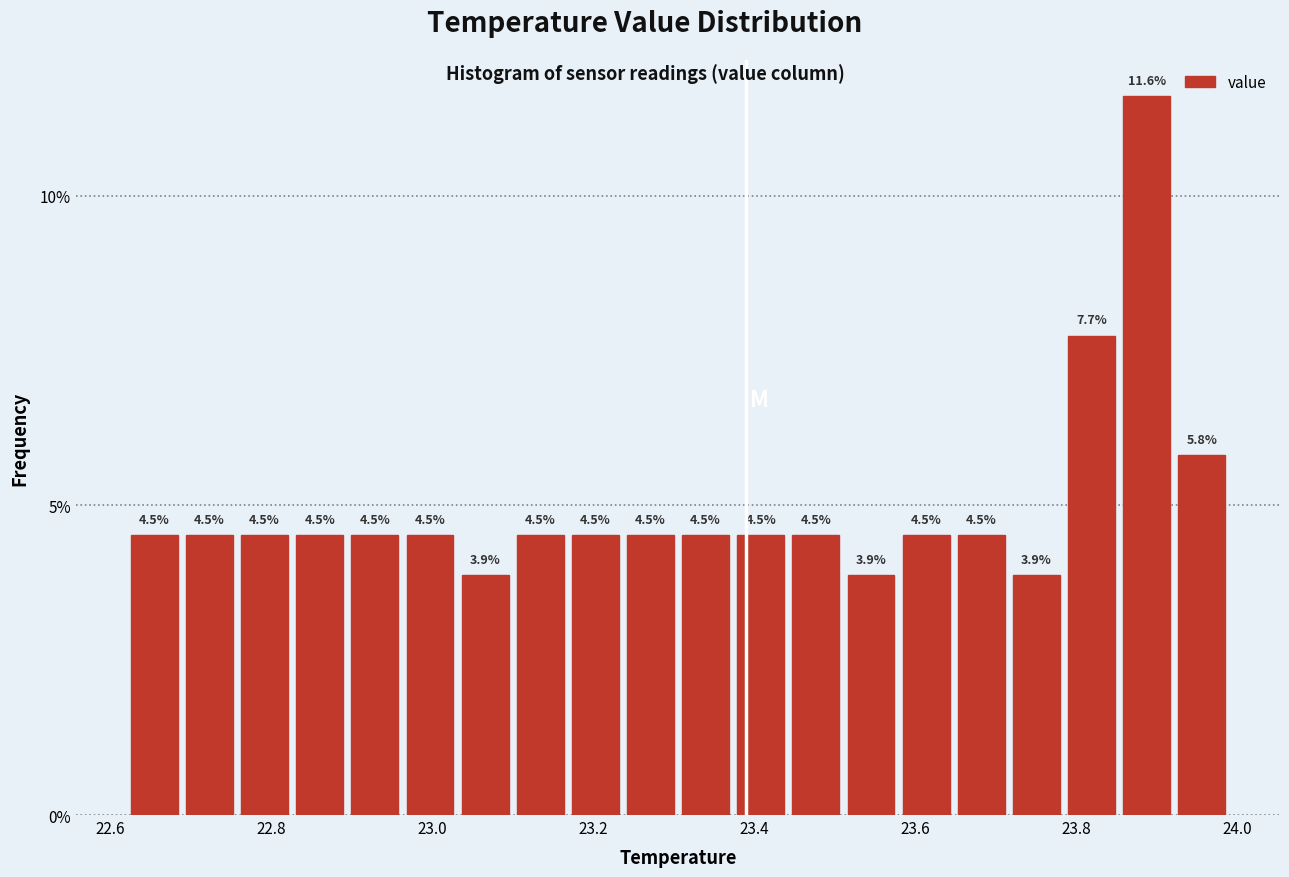

Read against the x-axis, roughly where is the centre of the tallest bar?

23.88